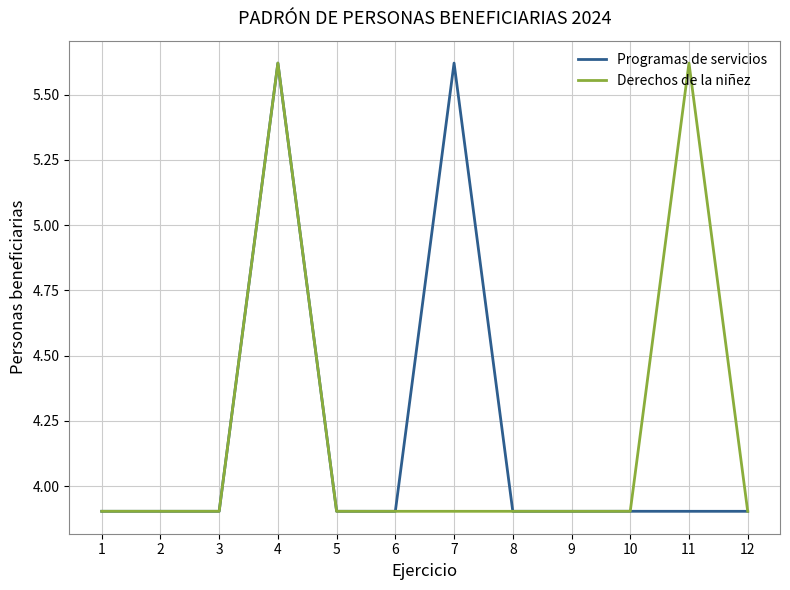

Is the value of Derechos de la niñez at 4 greater than the value of Programas de servicios at 6?

Yes